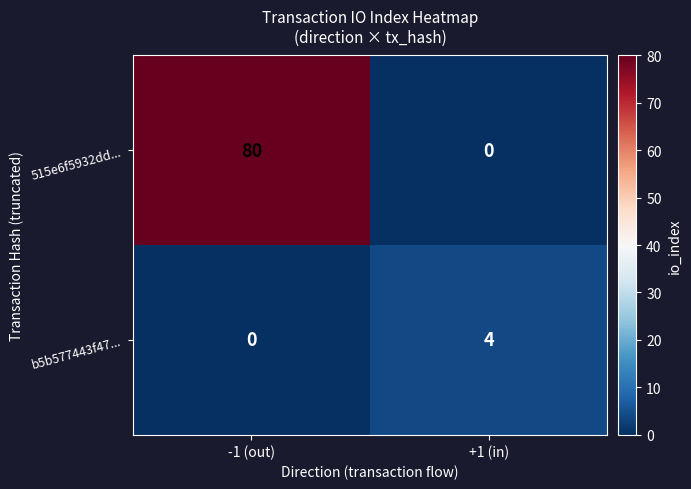

Is it true that 515e6f5932dd... equals 80 at -1 (out)?

True